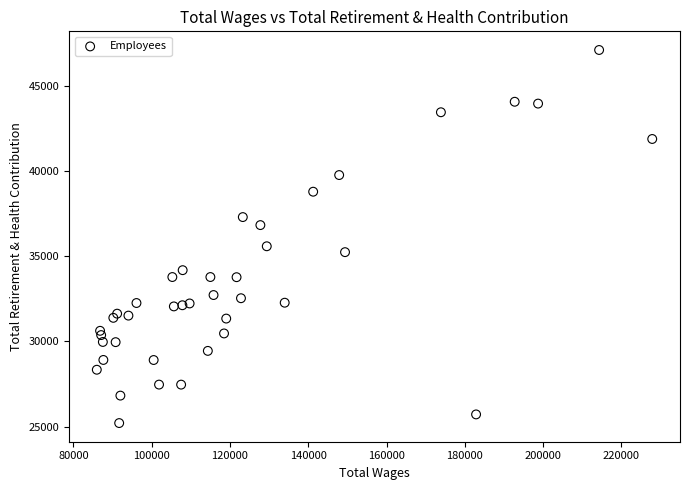

What is the range of X values (max minus min)?

141942